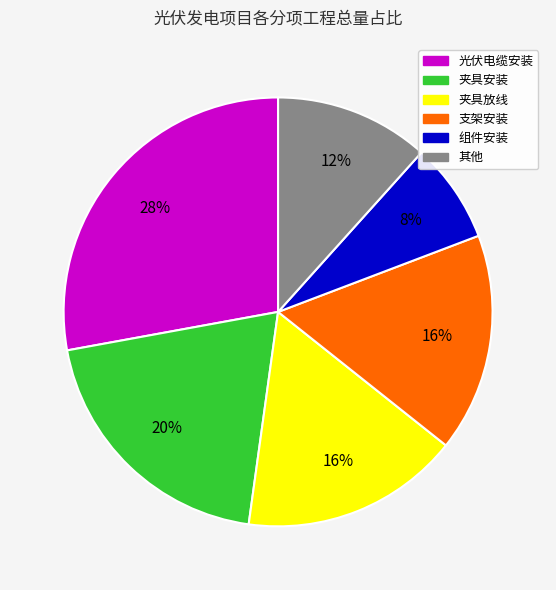

Is there a majority slice in this chart?

No